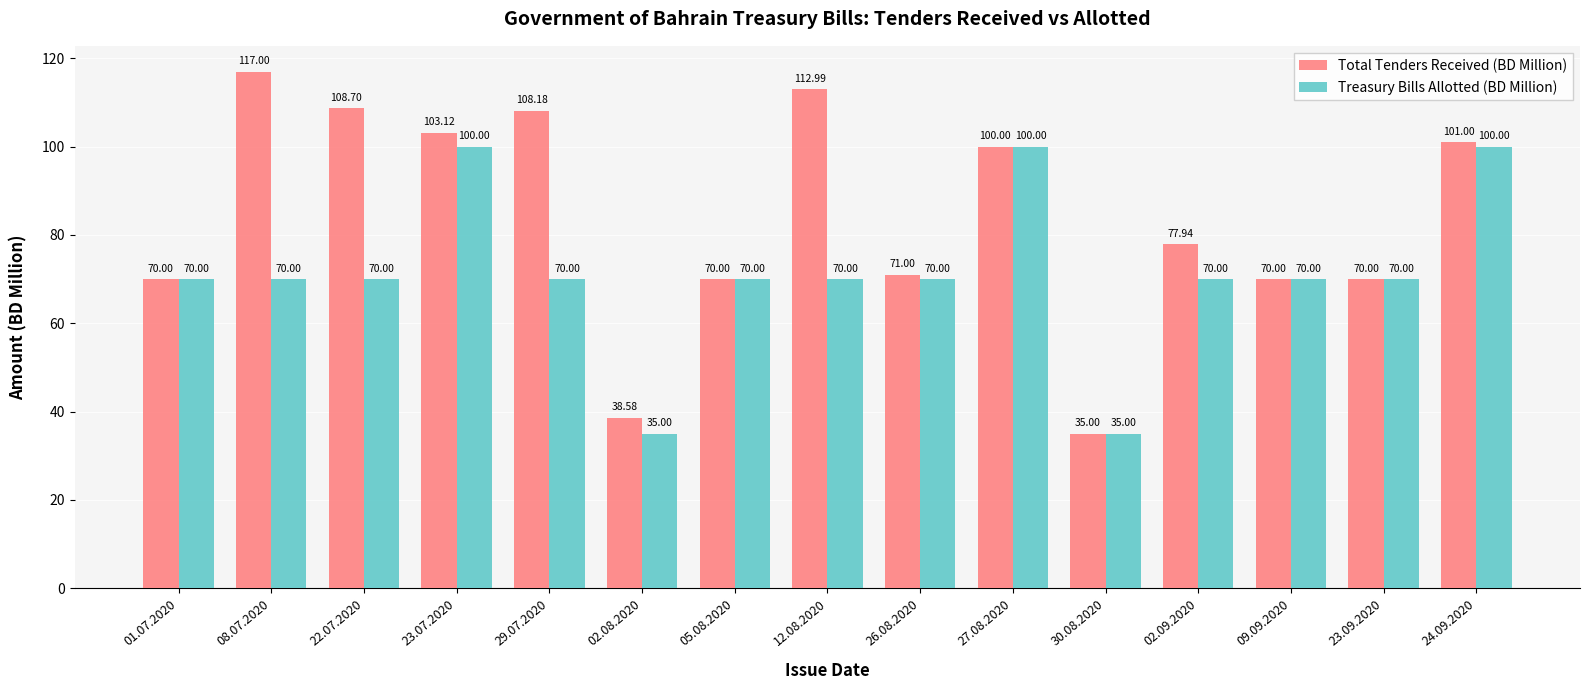

Is the value of Total Tenders Received (BD Million) at 01.07.2020 greater than the value of Treasury Bills Allotted (BD Million) at 30.08.2020?

Yes